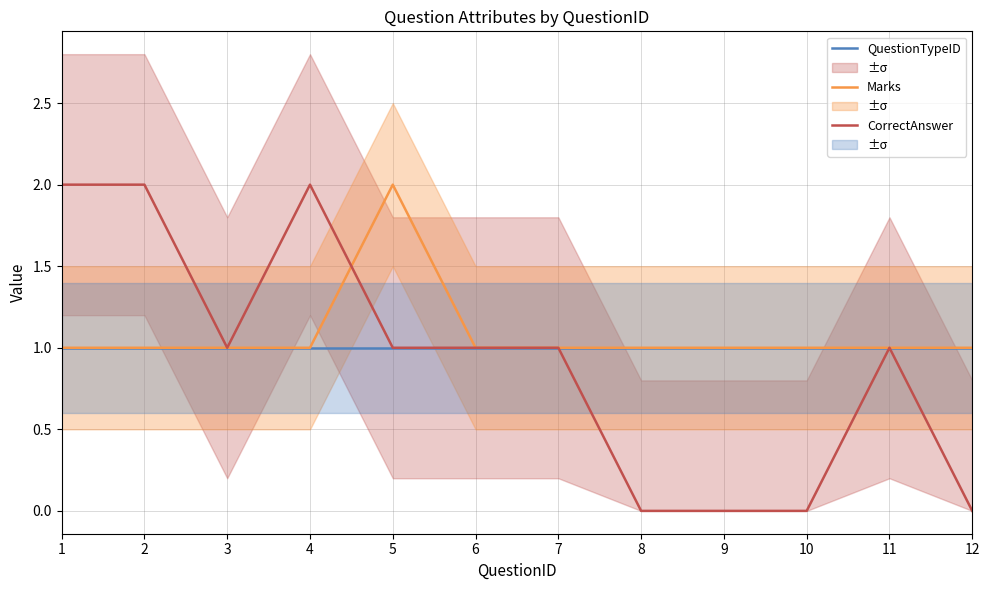

At 2, list the series in order from largest to smallest.

CorrectAnswer, QuestionTypeID, Marks